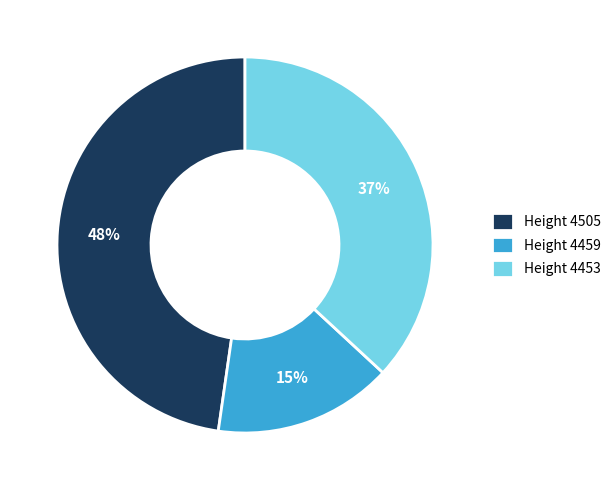

Which category has the biggest portion of the pie?

Height 4505